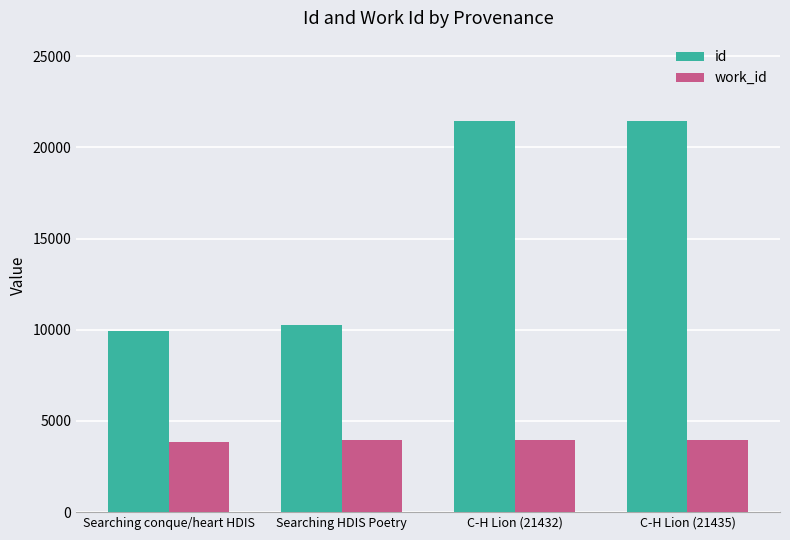

What is the sum of all work_id values?

15679